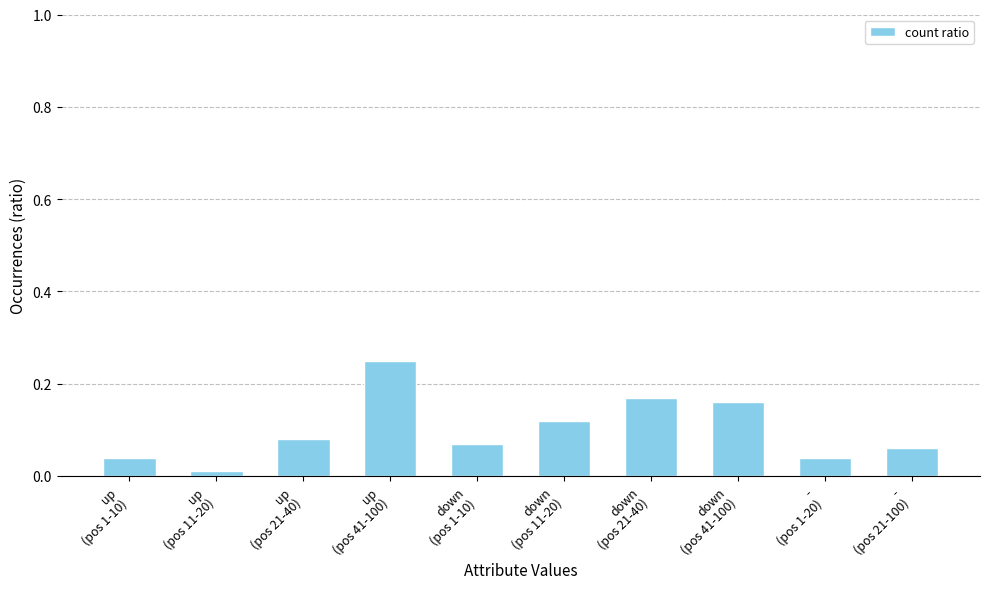

Count the number of categories in the chart.

10